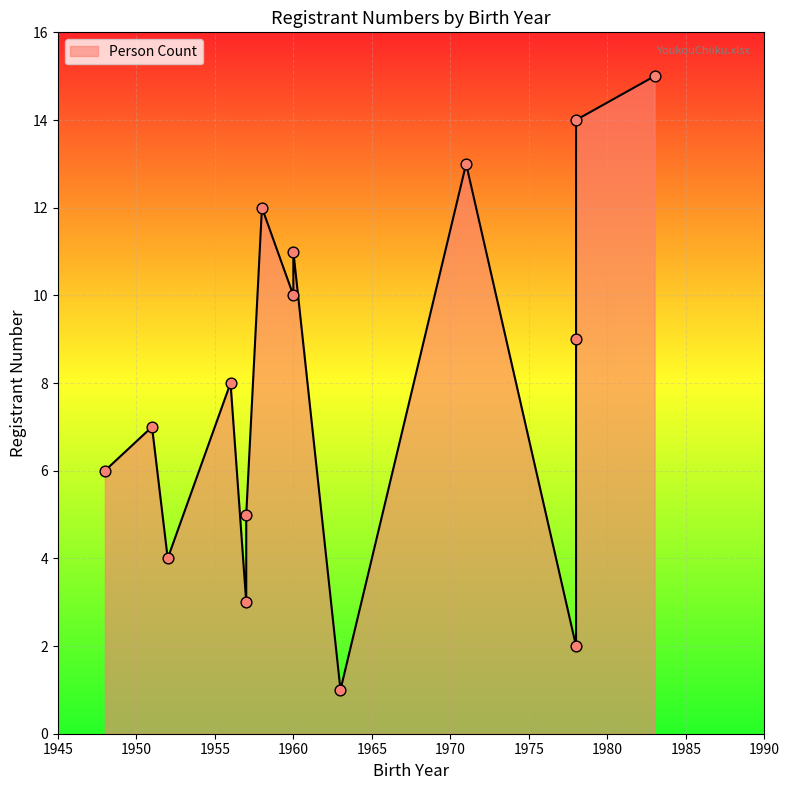

What is the change in value from 1957 to 1960?

+5